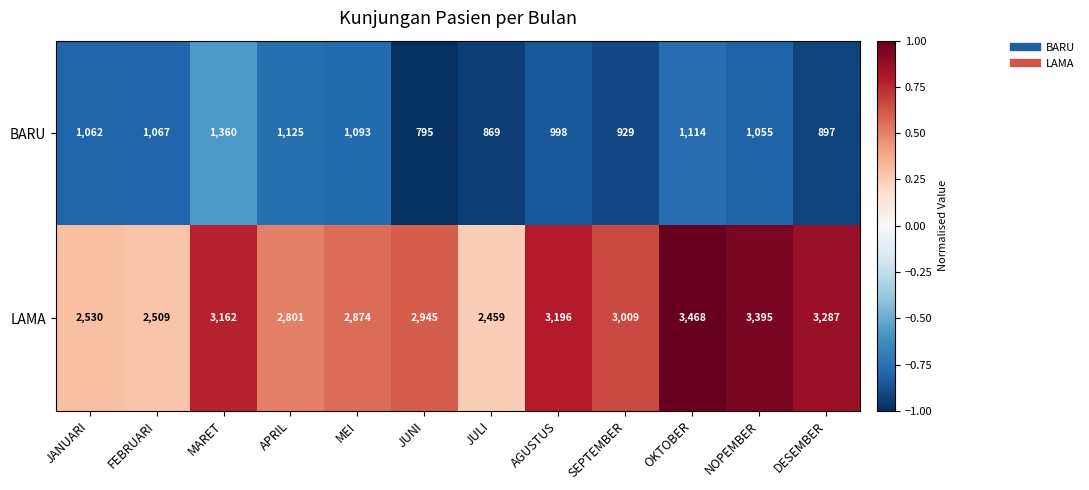

Count the number of categories in the chart.

12